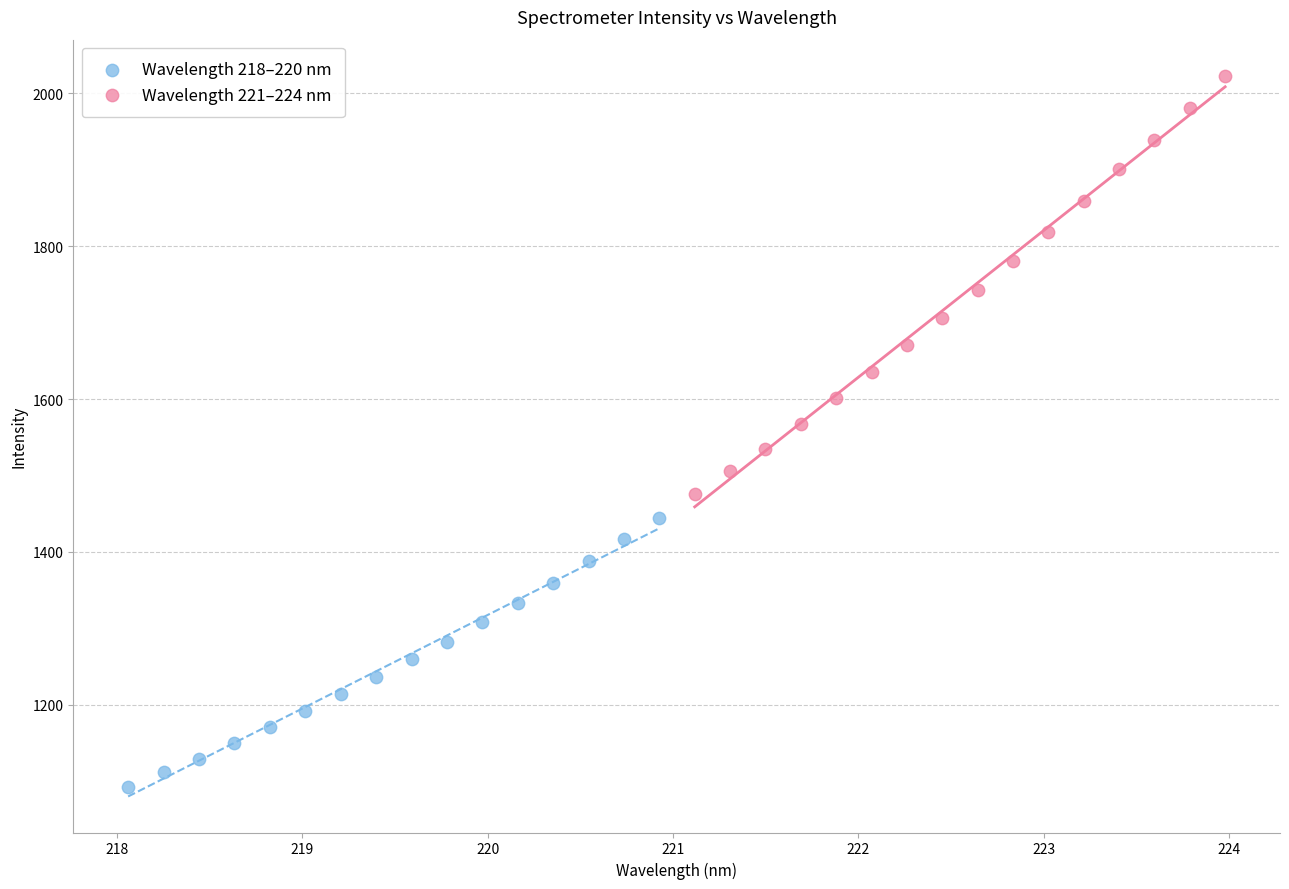

Which series contains the lowest Y value?

Wavelength 218–220 nm